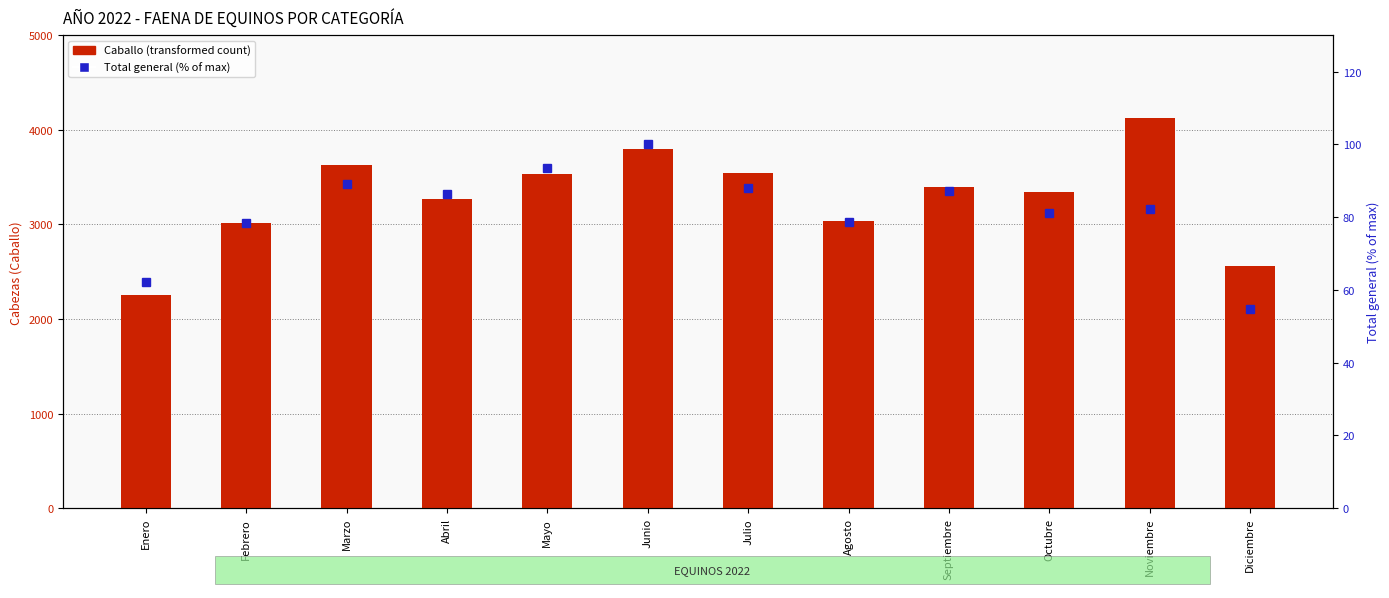

Which category has the highest value in the Total general (% of max) series?

Junio